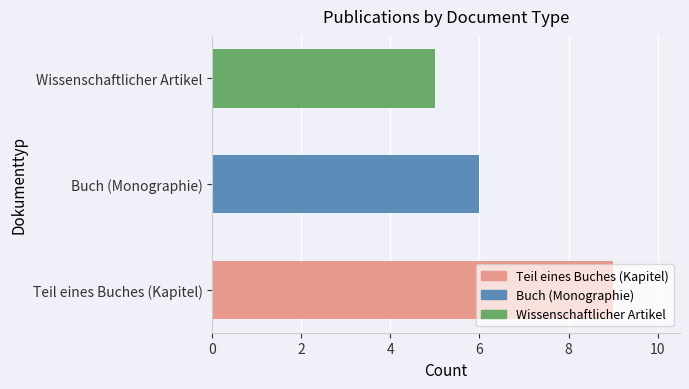

At which category does the chart reach its peak across all series?

Teil eines Buches (Kapitel)